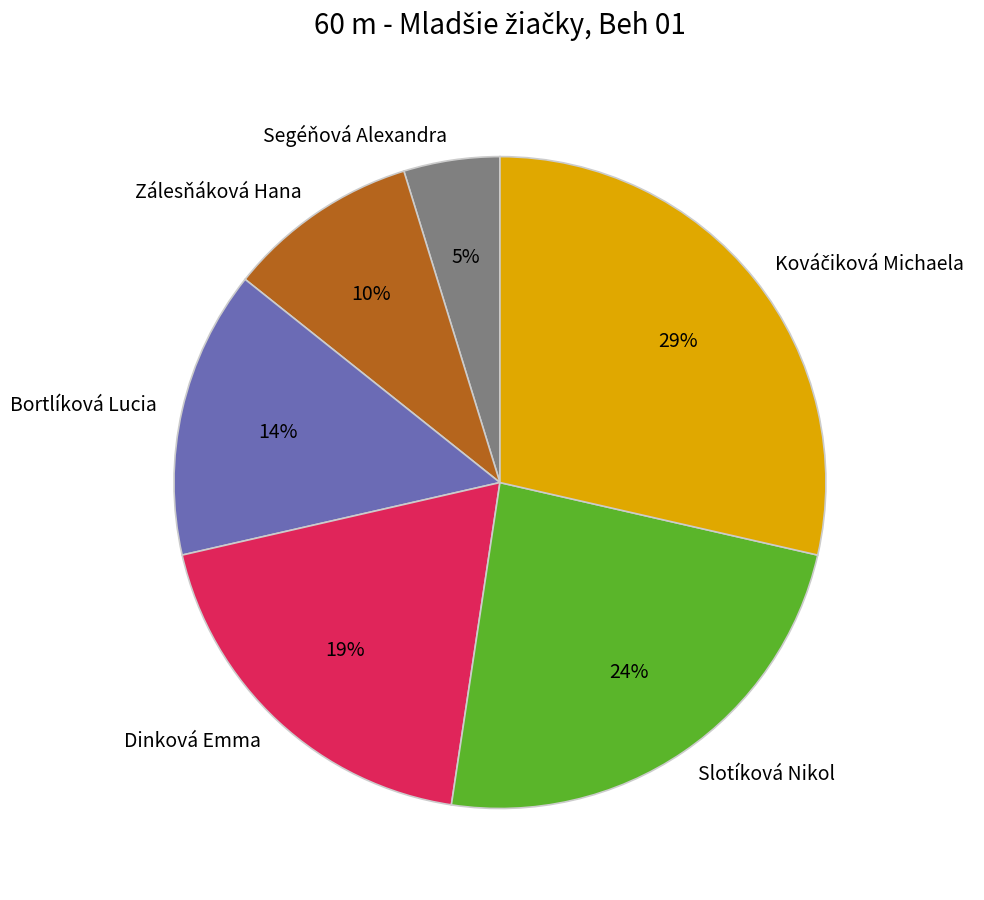

To the nearest percent, what percentage of the pie is Slotíková Nikol?

24%